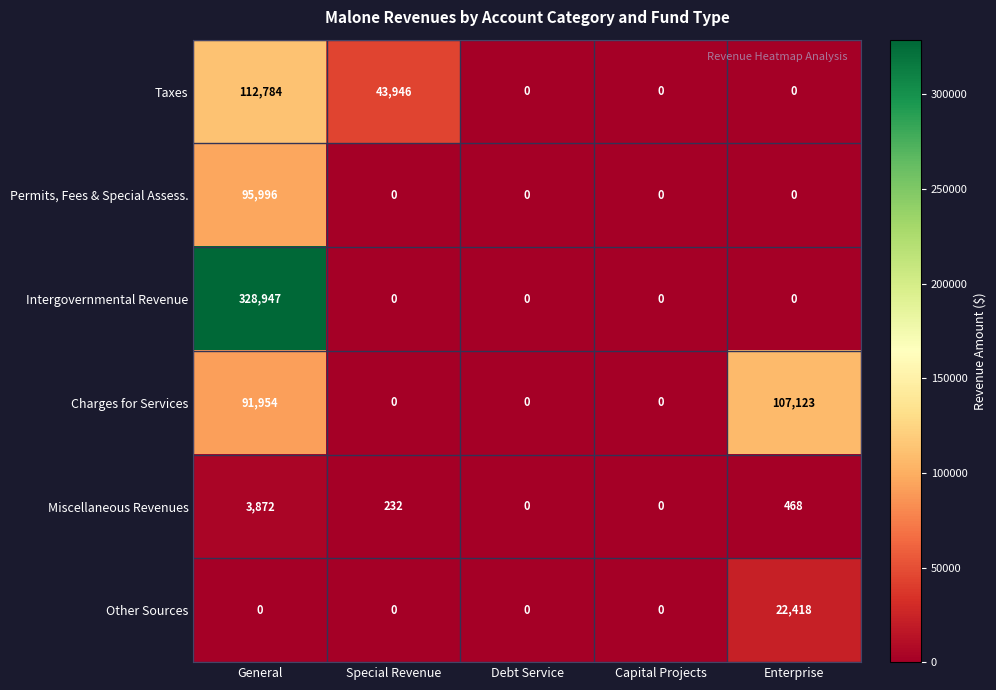

What is the sum of all Intergovernmental Revenue values?

328947